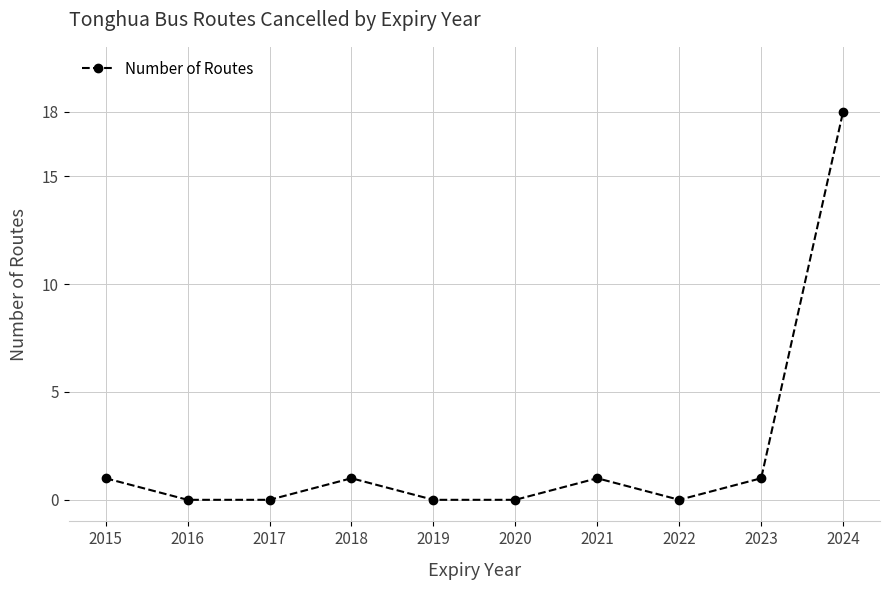

Where is the first local maximum?

2018